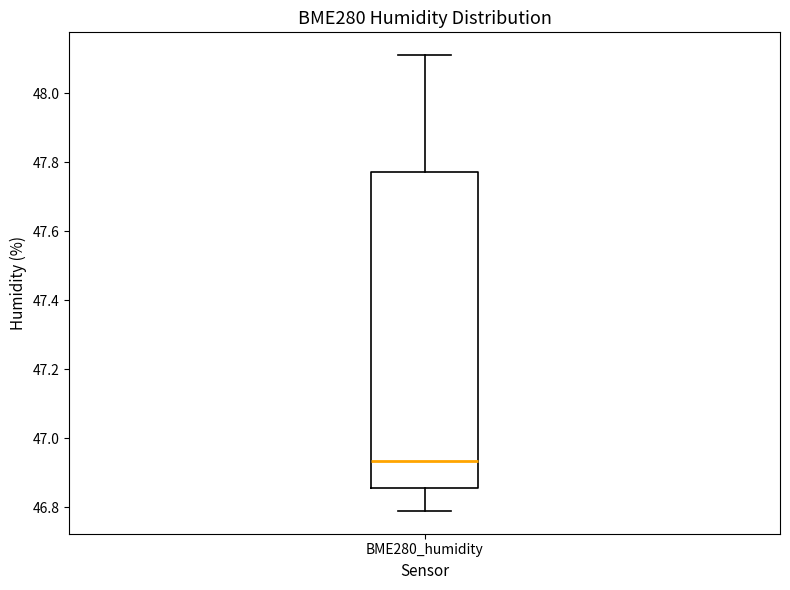

Transcribe this box plot: give where the median line is, the range the box spans, and where the two whiskers end, as read against the y-axis. The values are not printed on the chart, so give them approximately, as read against the axis.

median 46.94, box 46.86 to 47.78, whiskers 46.80 to 48.12